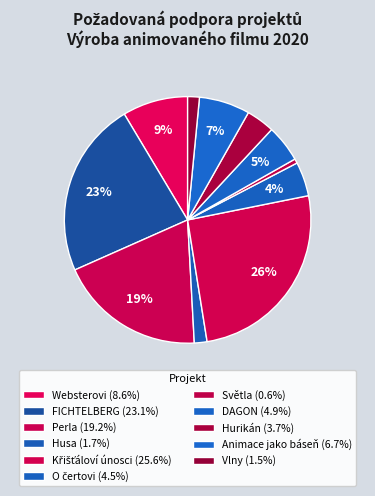

Which has a higher value, Křišťáloví únosci or Hurikán?

Křišťáloví únosci